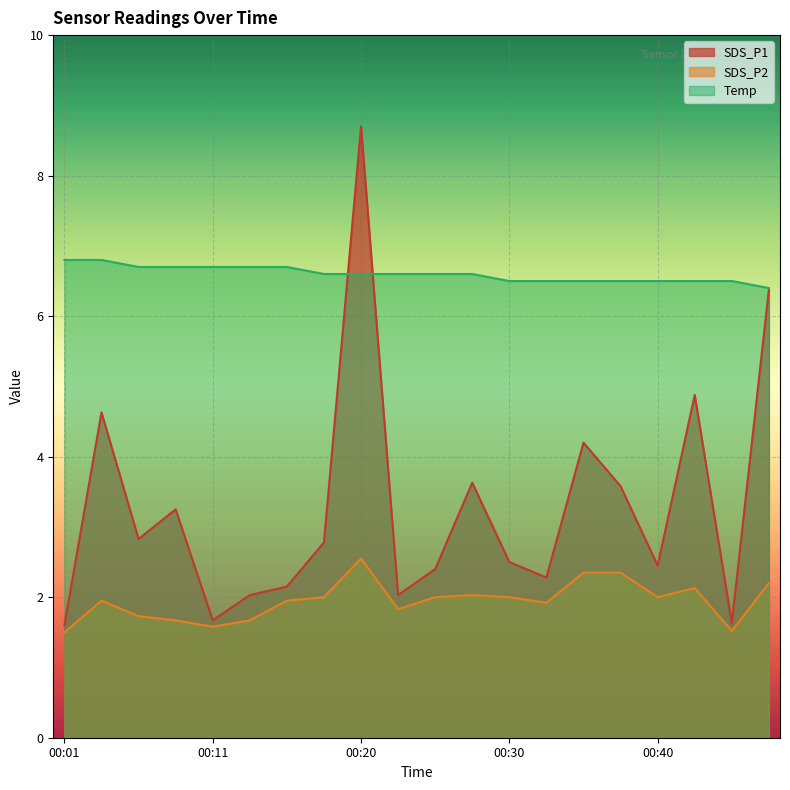

What is the minimum value shown in the chart?

1.5